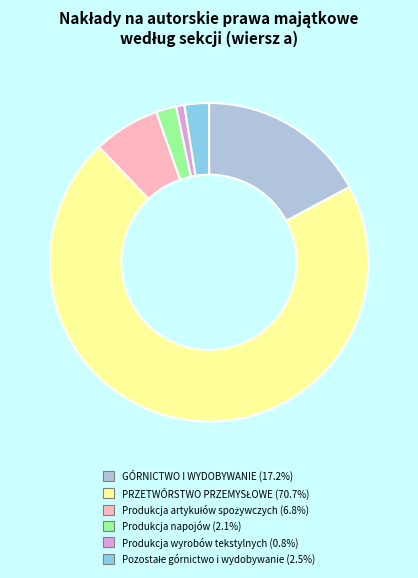

Does any single category account for the majority?

Yes